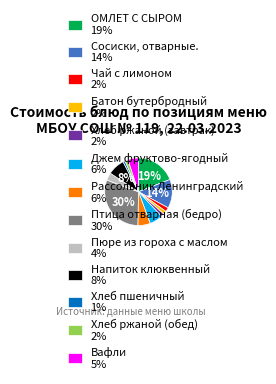

To the nearest percent, what percentage of the pie is Чай с лимоном?

2%